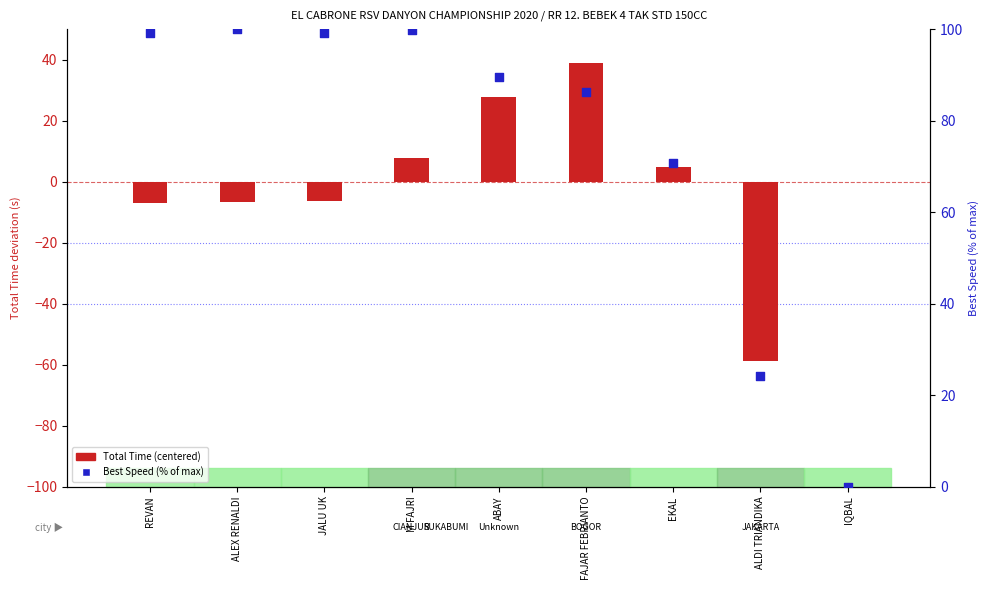

Which series has the widest spread of Y values?

Best Speed (% of max)